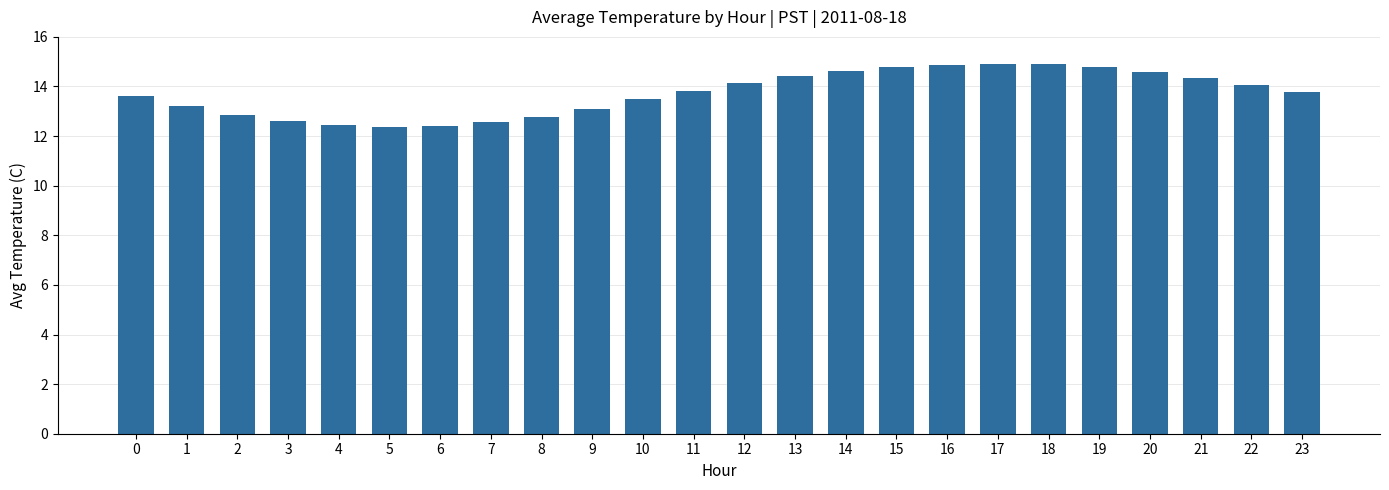

What is the difference between the maximum and second lowest values?

2.5